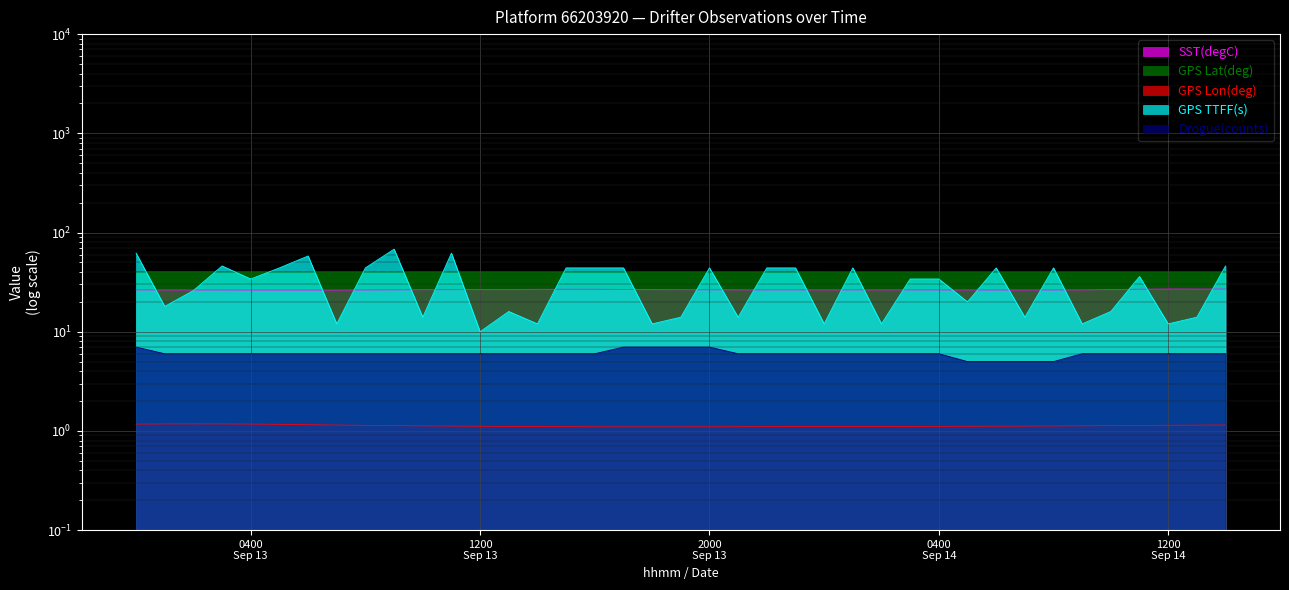

What is the label of the 15th point from the right?

2018-09-14 00:00:00